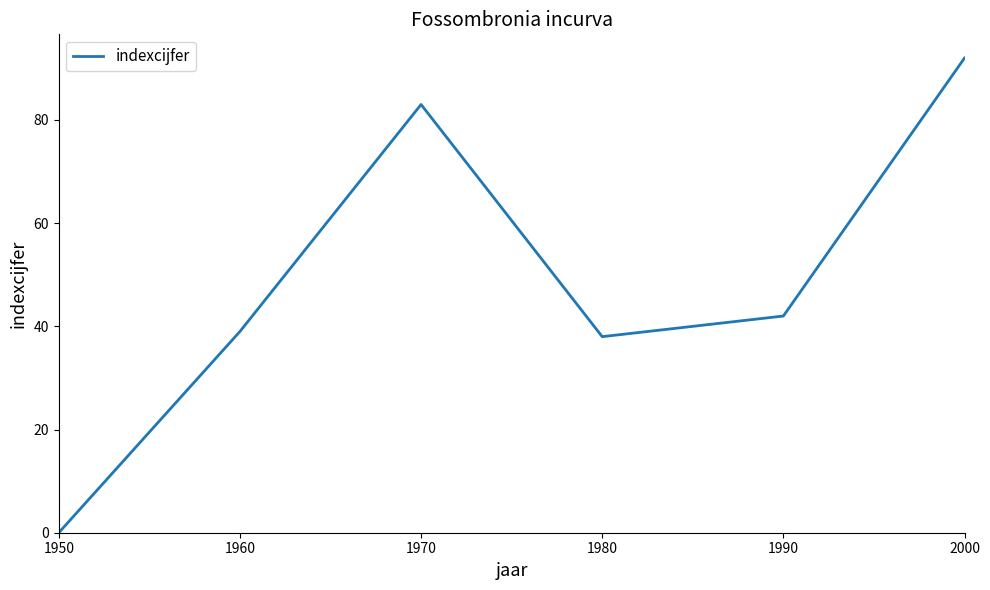

The value at 2000 is 92. True or false?

True